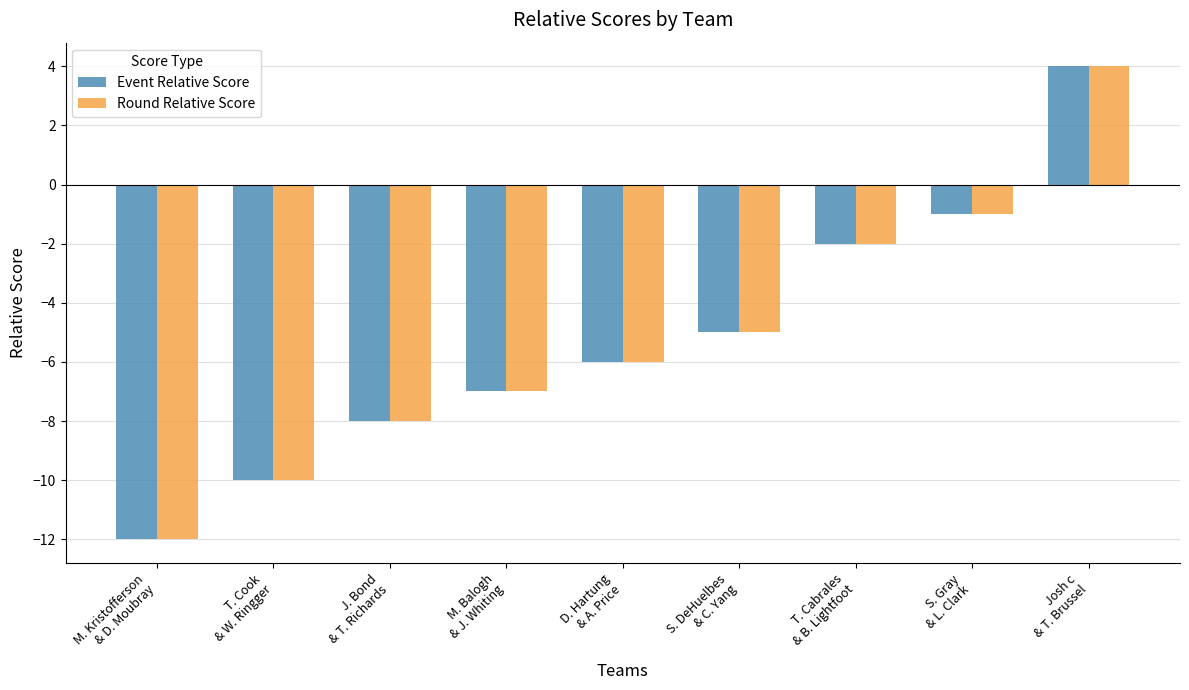

Is it true that Event Relative Score equals 4 at Josh c
& T. Brussel?

True